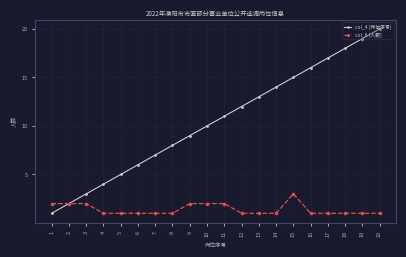

Which series has the largest total across all categories?

col_4 (岗位序号)